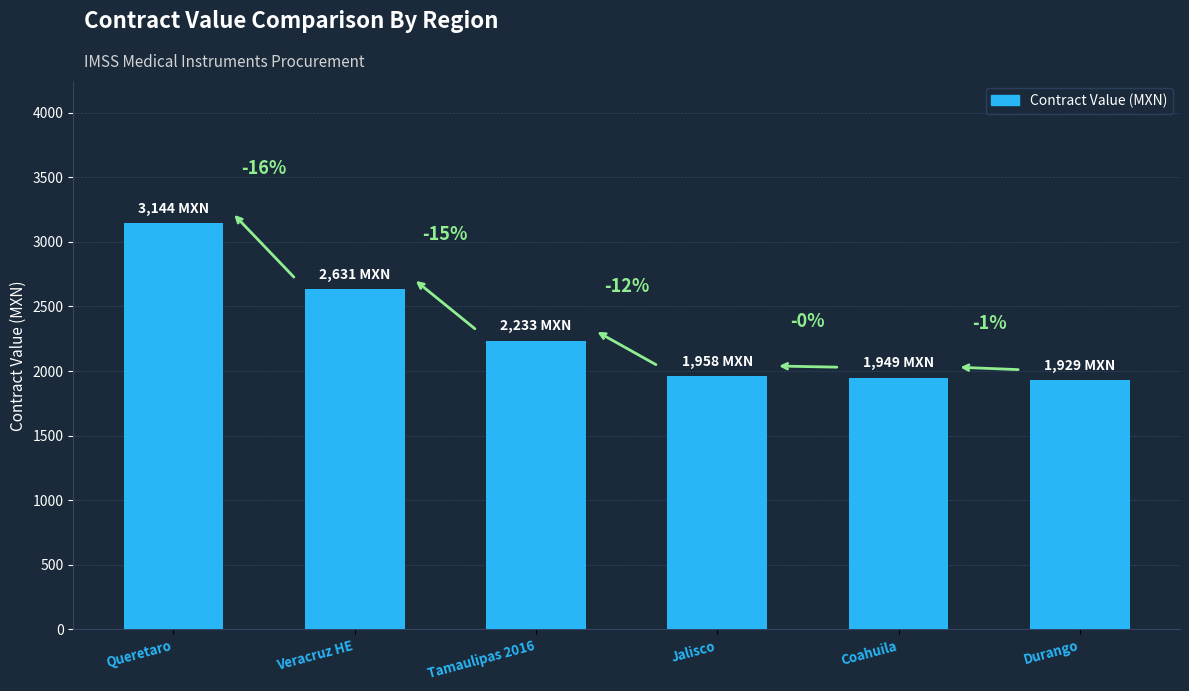

Reading right to left, what are all the values shown in this chart?

Durango=1929.3	Coahuila=1948.8	Jalisco=1958.1	Tamaulipas 2016=2232.9	Veracruz HE=2630.9	Queretaro=3143.6